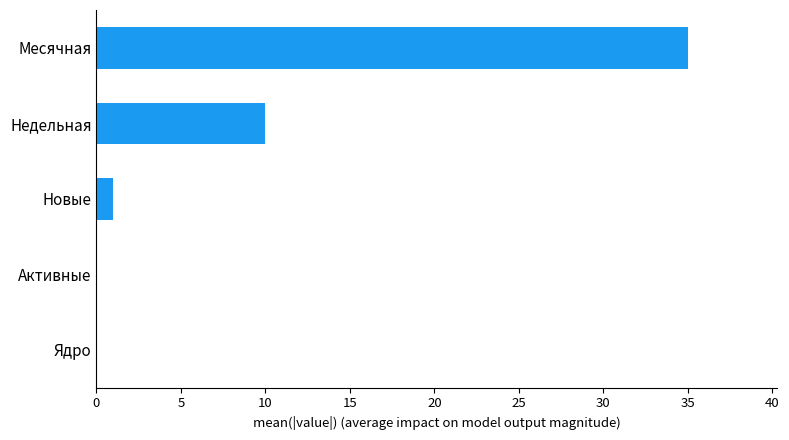

Reading top to bottom, list all the values displayed in this chart.

Месячная=35	Недельная=10	Новые=1	Активные=0	Ядро=0